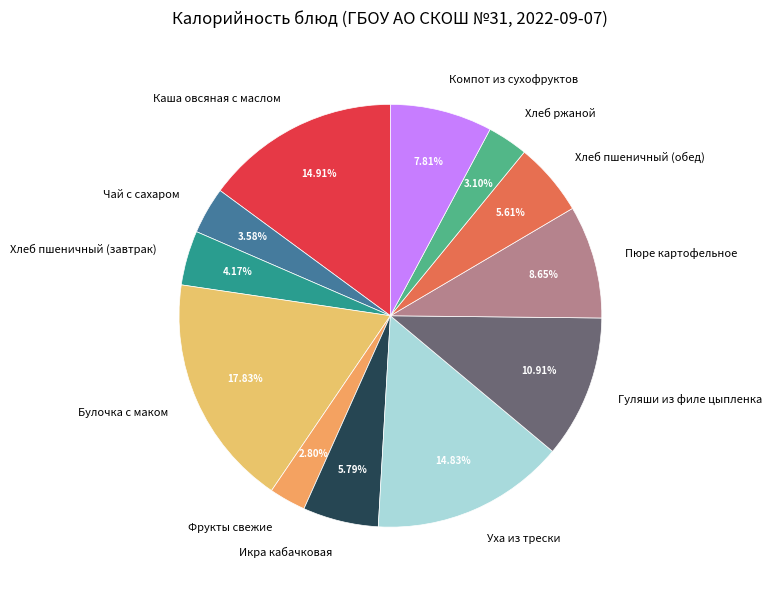

How many slices are in this pie chart?

12